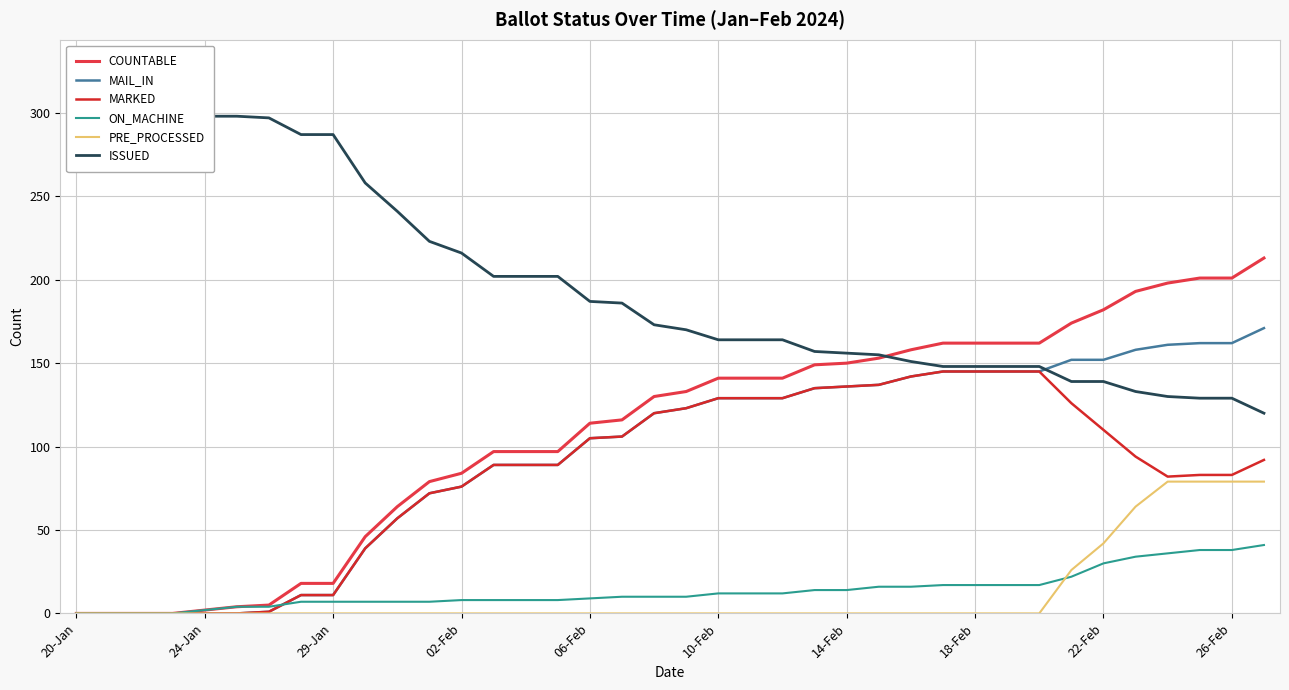

What position from the left is 02-Feb?

4